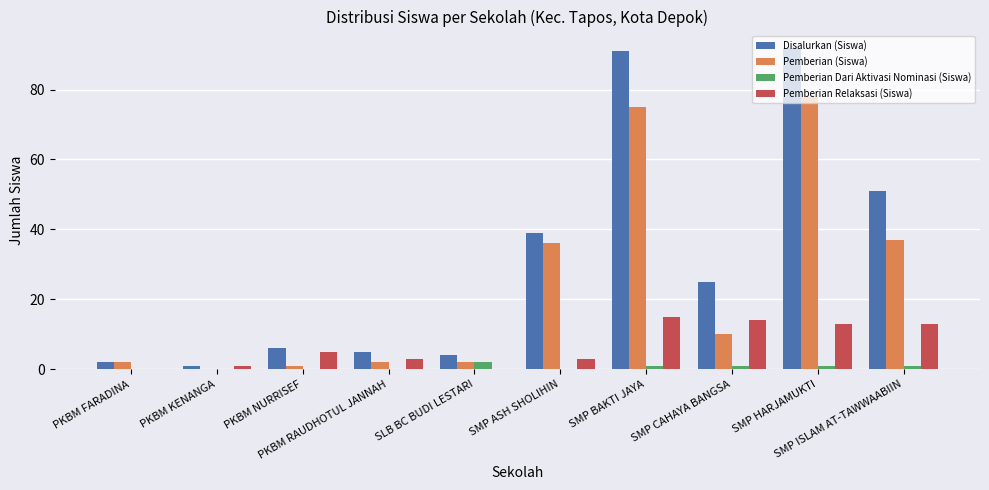

Count the number of categories in the chart.

10